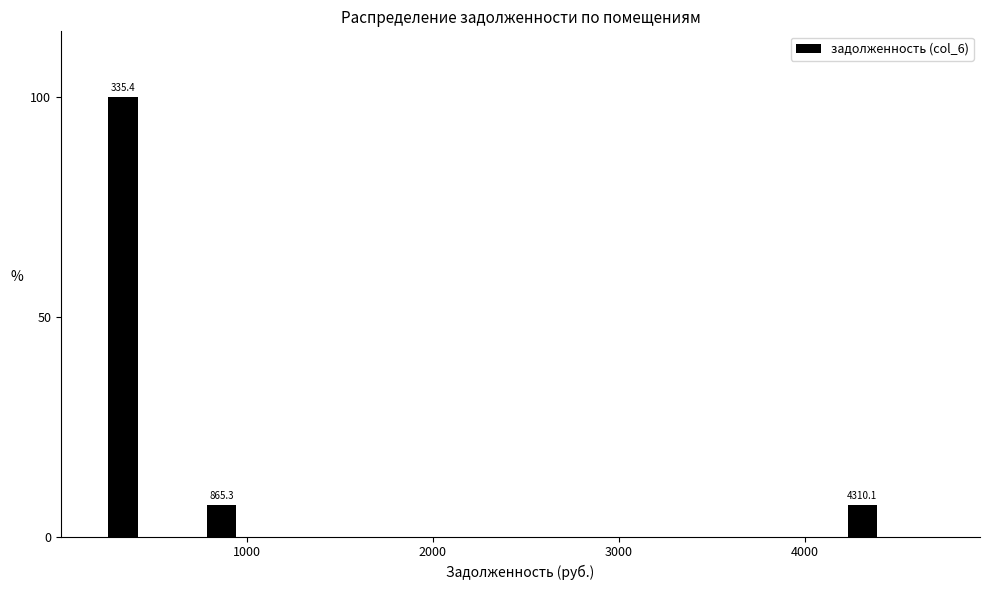

Around what value on the x-axis is the tallest bar? Give the approximate position of its centre, as read against the axis.

300